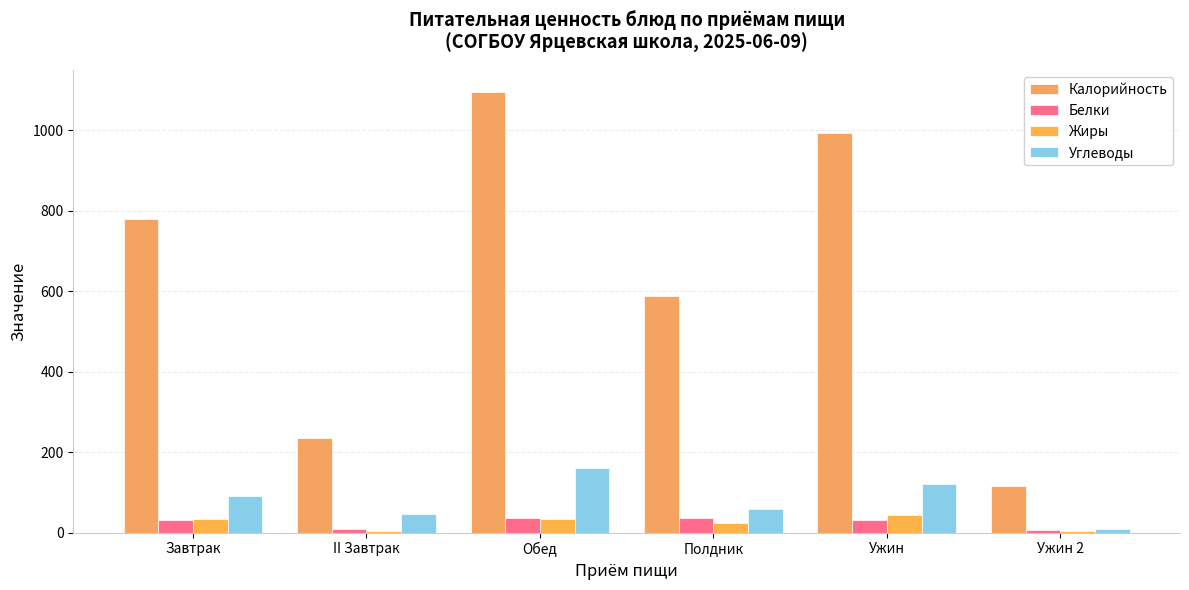

The value of Жиры at II Завтрак is 3. True or false?

True